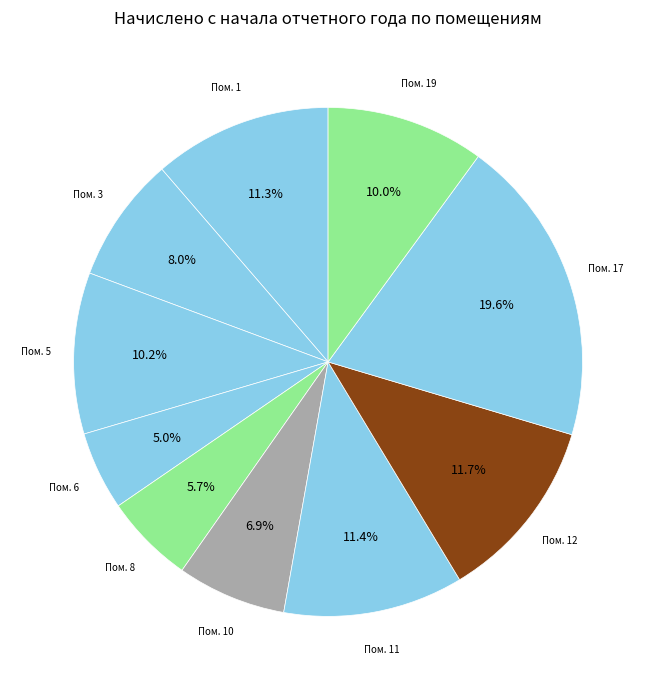

How many slices are in this pie chart?

10